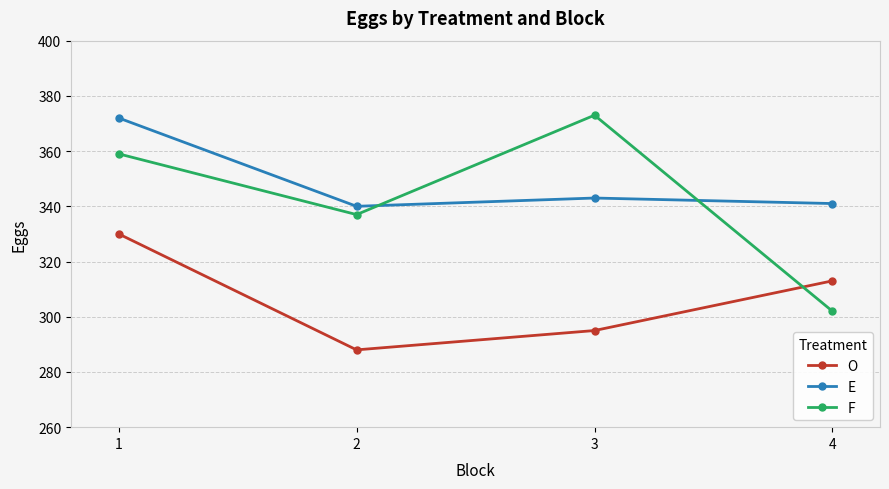

What is the value of the E point at the 3rd from the left?

343